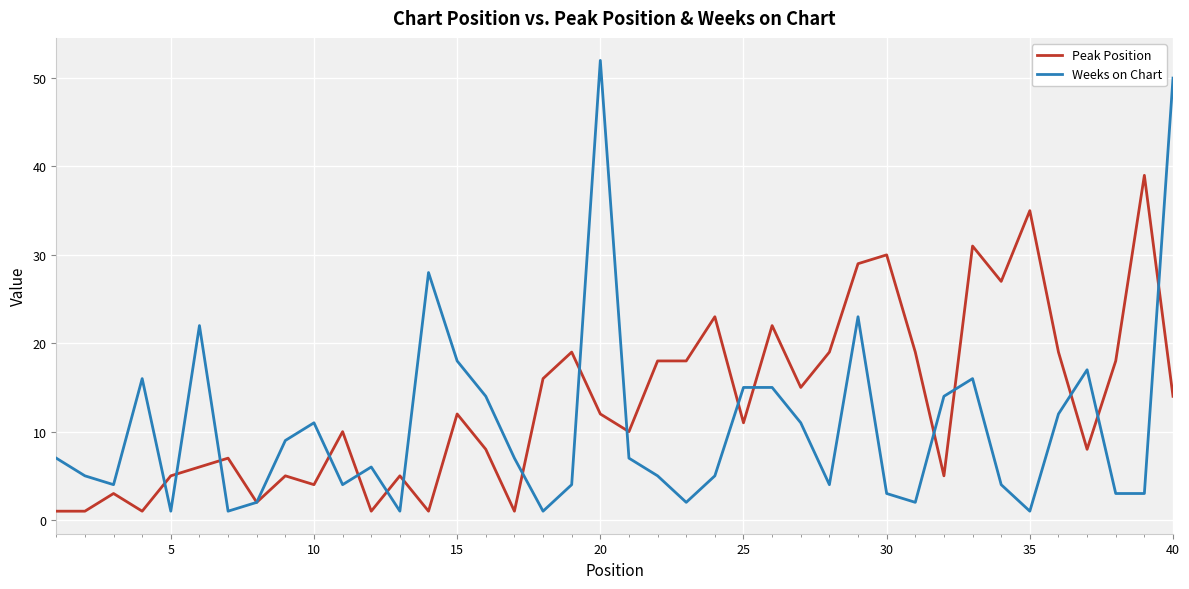

Rank the series by their maximum value, from lowest to highest.

Peak Position, Weeks on Chart